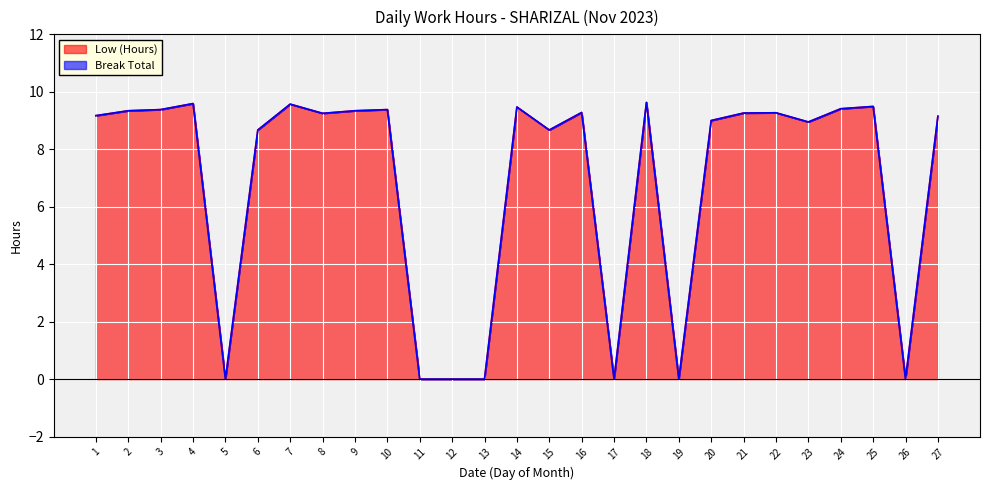

At which category does the chart reach its peak across all series?

18